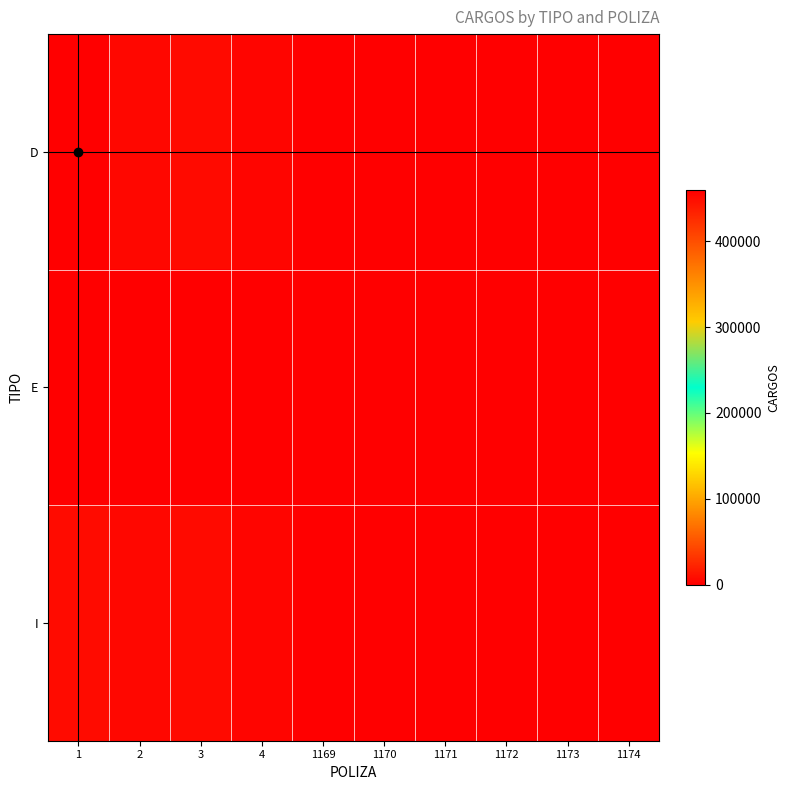

At which category is the sum across all series the highest?

1